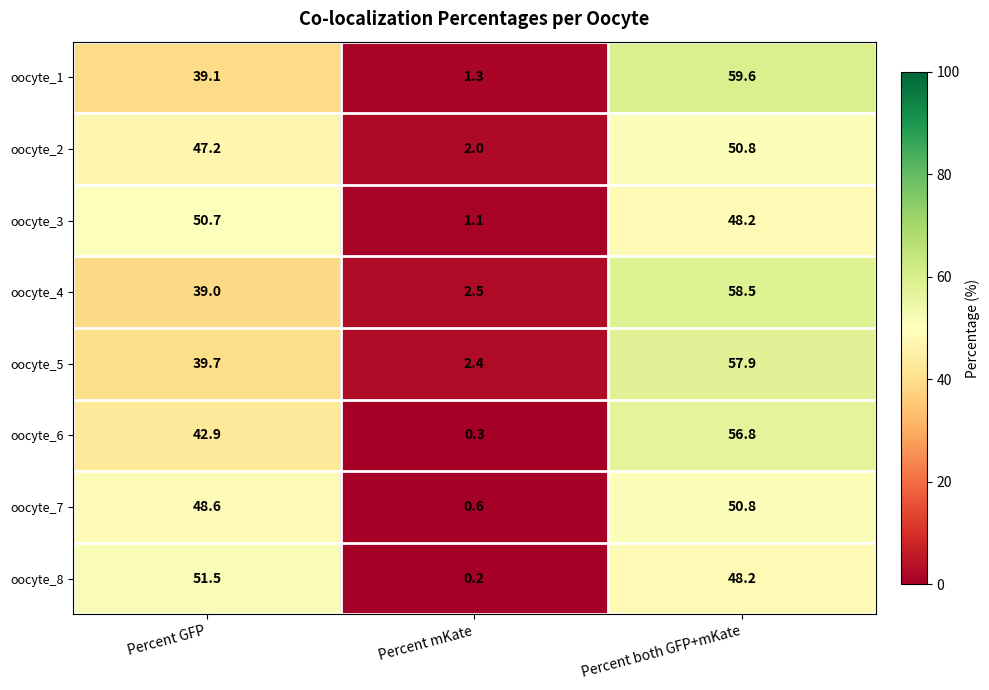

Reading right to left, what are all the values shown in this chart?

oocyte_1: 59.6	1.3	39.1
oocyte_2: 50.8	2.0	47.2
oocyte_3: 48.2	1.1	50.7
oocyte_4: 58.5	2.5	39.0
oocyte_5: 57.9	2.4	39.7
oocyte_6: 56.8	0.3	42.9
oocyte_7: 50.8	0.6	48.6
oocyte_8: 48.2	0.2	51.5